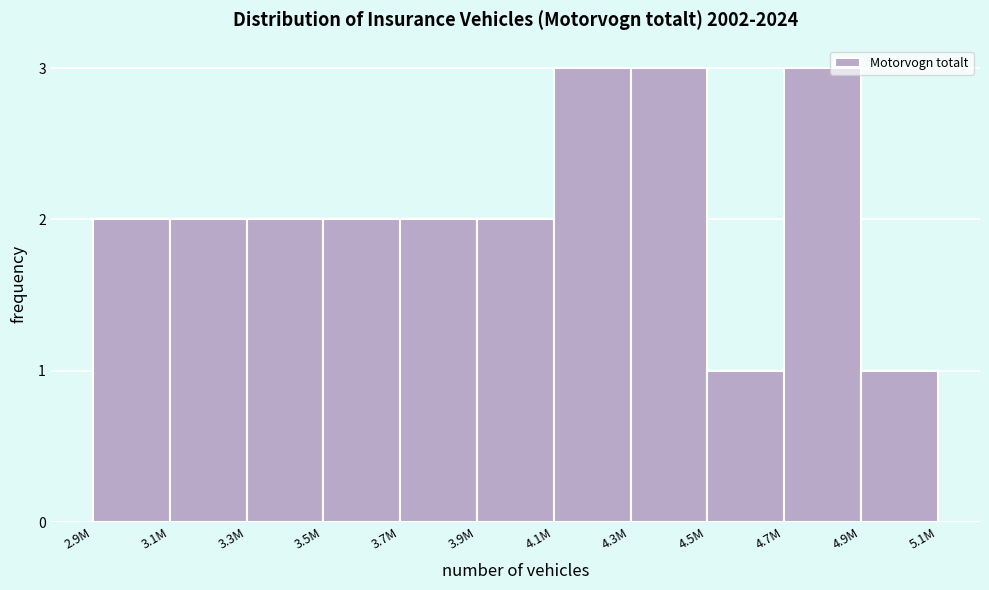

Reading right to left, extract all data points from this chart.

1	3	1	3	3	2	2	2	2	2	2